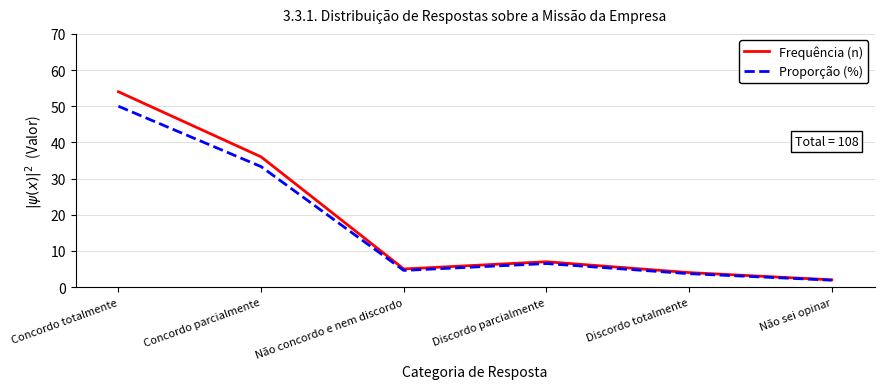

What is the lowest value of the Proporção (%) series?

1.9